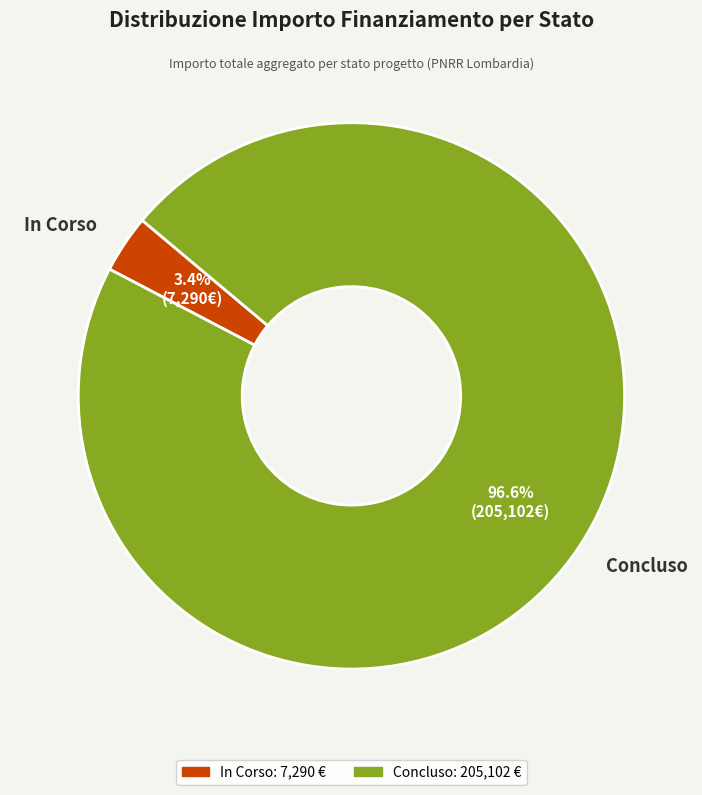

Which slice is the smallest?

In Corso